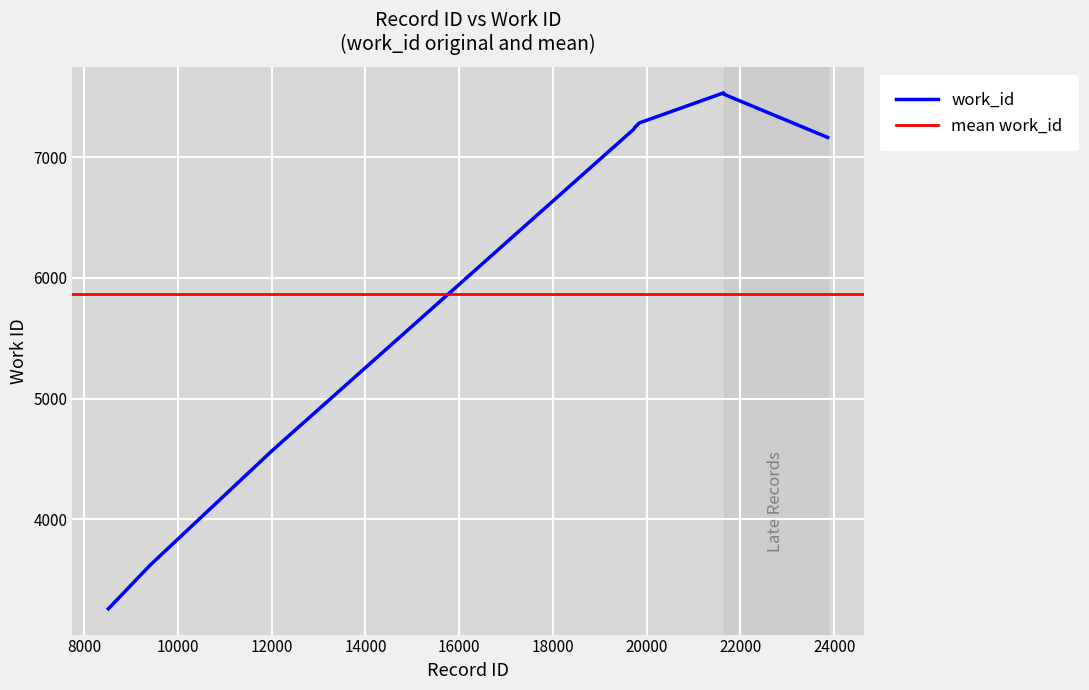

Reading left to right, list all the values displayed in this chart.

8515=3258	9402=3618	12014=4570	19725=7231	19738=7240	19741=7243	19838=7282	21642=7532	21643=7521	23860=7163